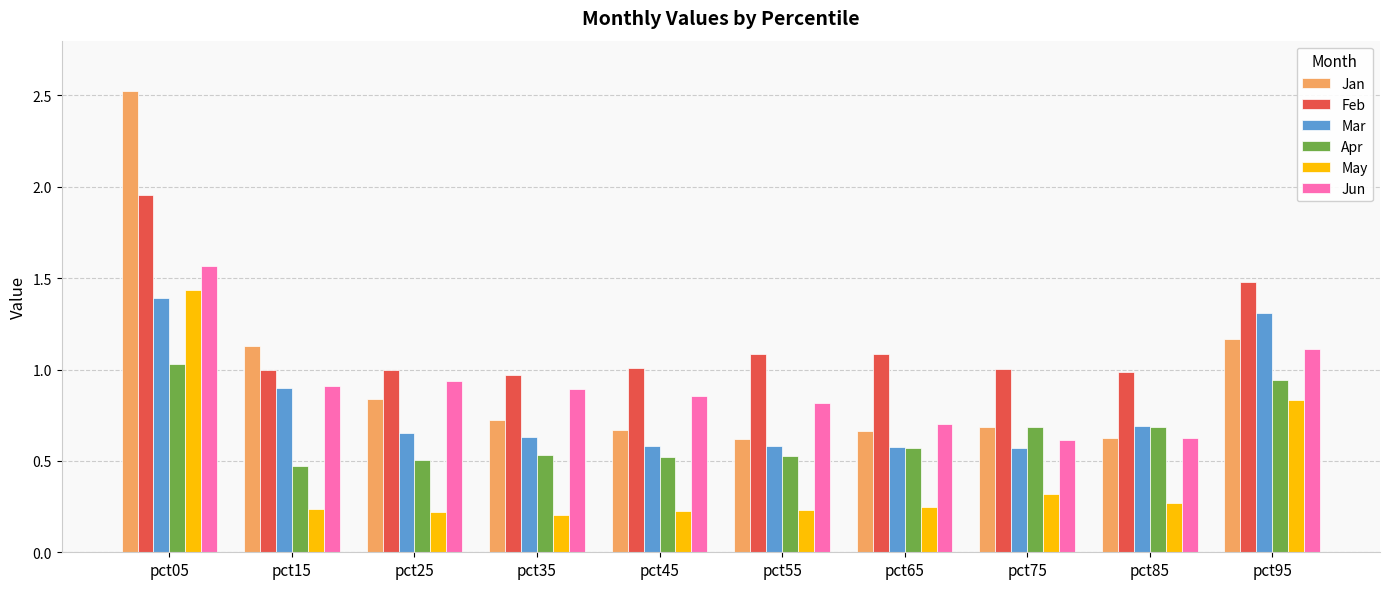

Which series has the widest spread of values?

Jan